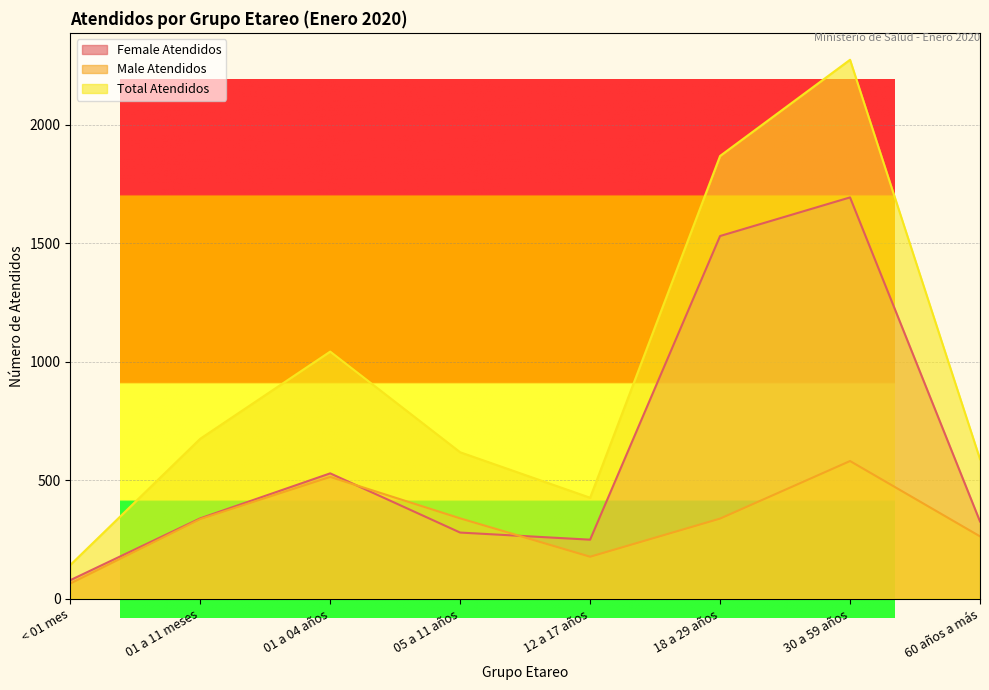

True or false: Total Atendidos and Male Atendidos intersect in this chart.

False